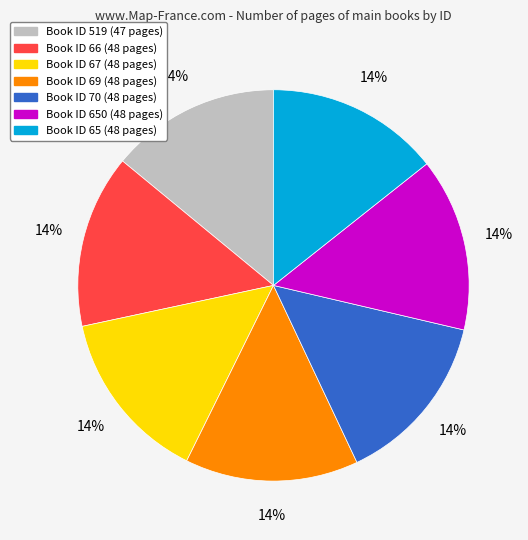

Is there a majority slice in this chart?

No